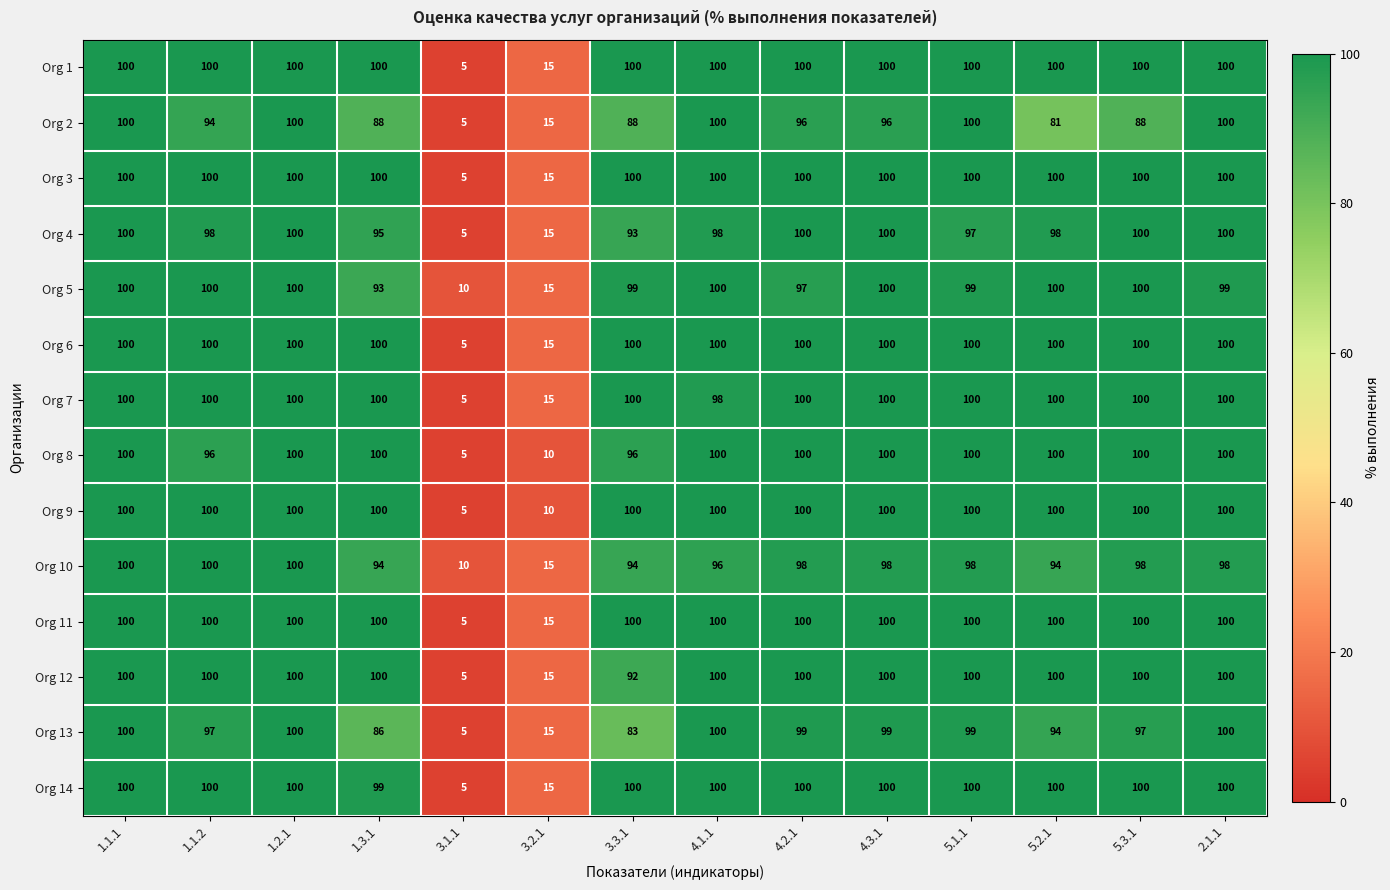

True or false: Org 8 has a value of 100 at 1.2.1.

True